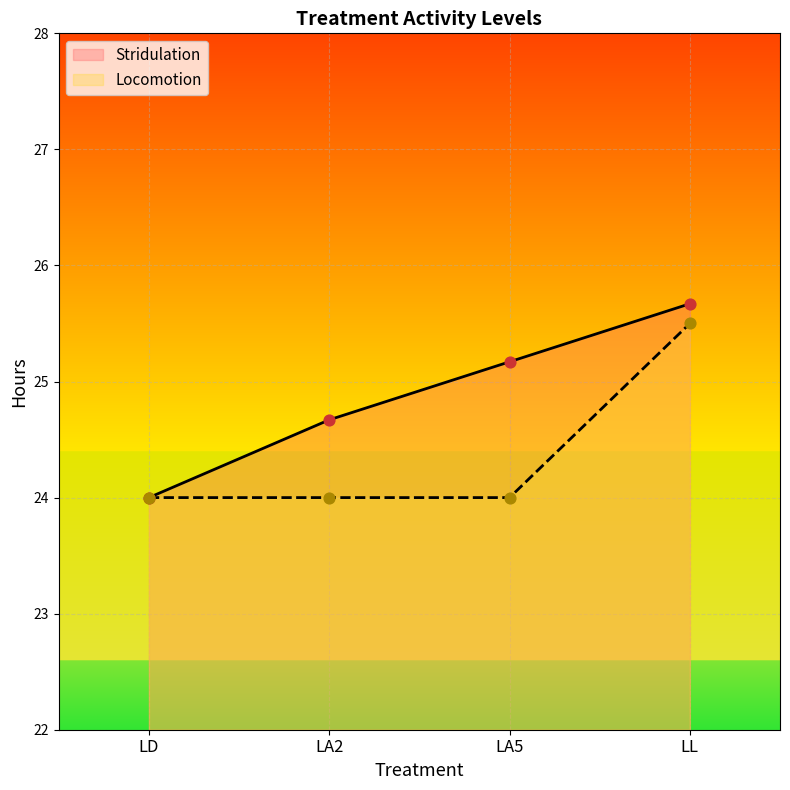

Which series reaches the minimum Y coordinate?

Stridulation